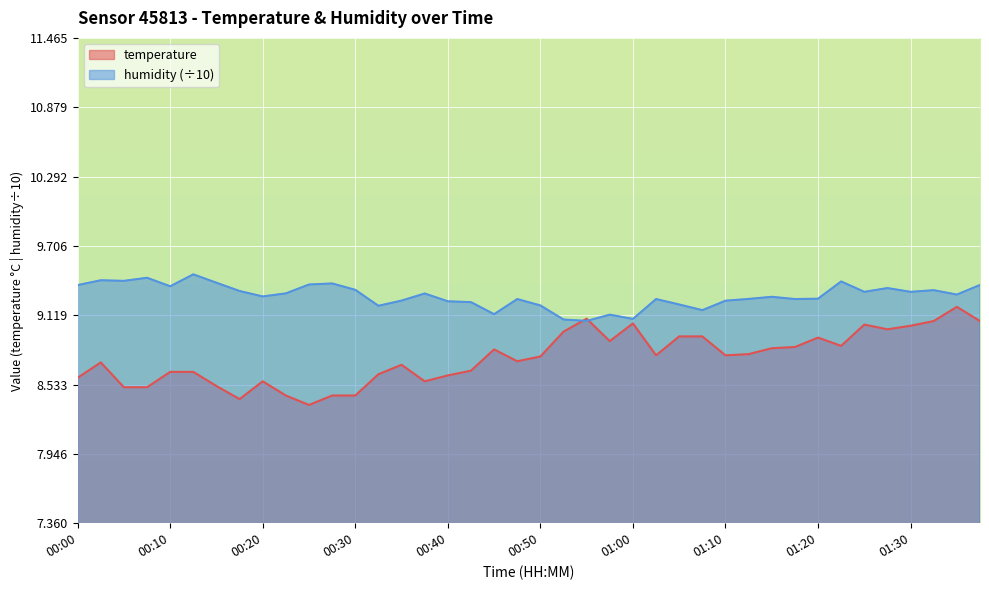

Which series has the widest spread of values?

temperature